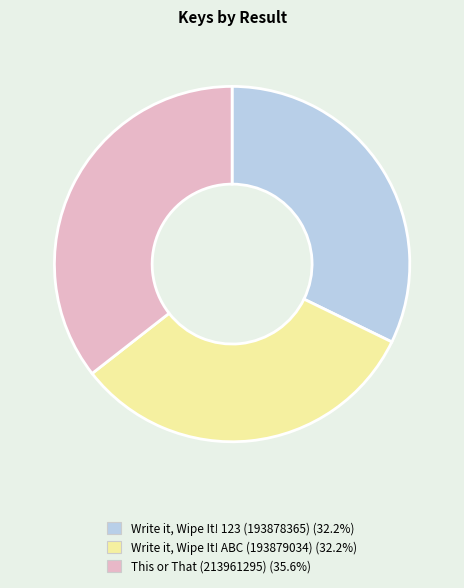

Is there any slice that represents more than half of the pie?

No